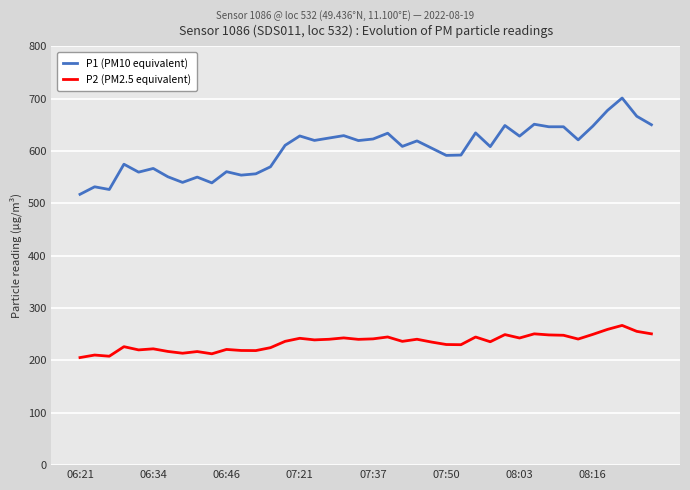

Which series has the largest total across all categories?

P1 (PM10 equivalent)